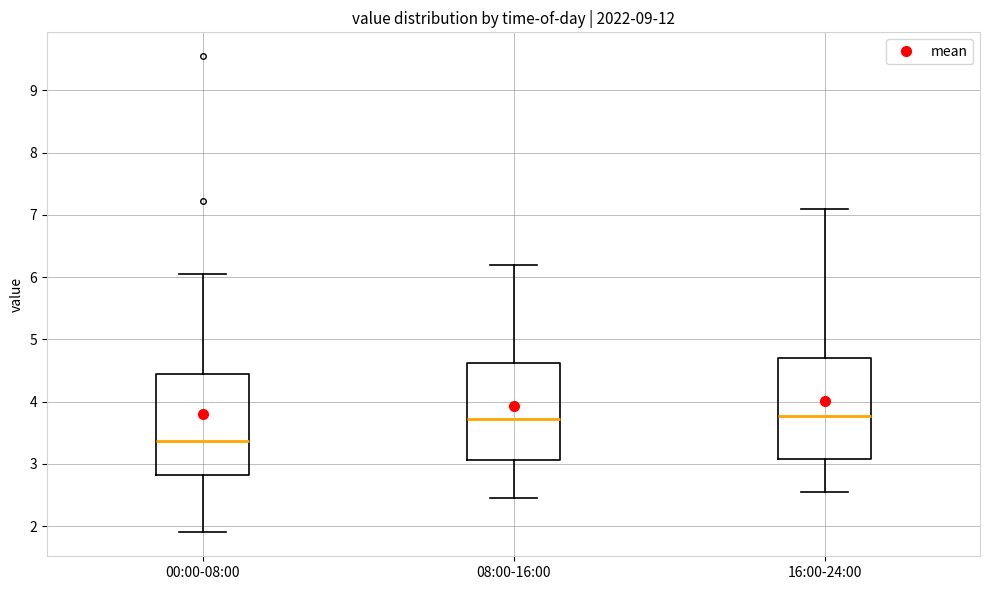

Reading left to right, transcribe this box plot: for each box, give where its median line is, the range the box spans, and where its two whiskers end, as read against the y-axis. The values are not printed on the chart, so give them approximately, as read against the axis.

00:00-08:00: median 3.4, box 2.8 to 4.4, whiskers 1.9 to 6.1
08:00-16:00: median 3.7, box 3.1 to 4.6, whiskers 2.5 to 6.2
16:00-24:00: median 3.8, box 3.1 to 4.7, whiskers 2.6 to 7.1